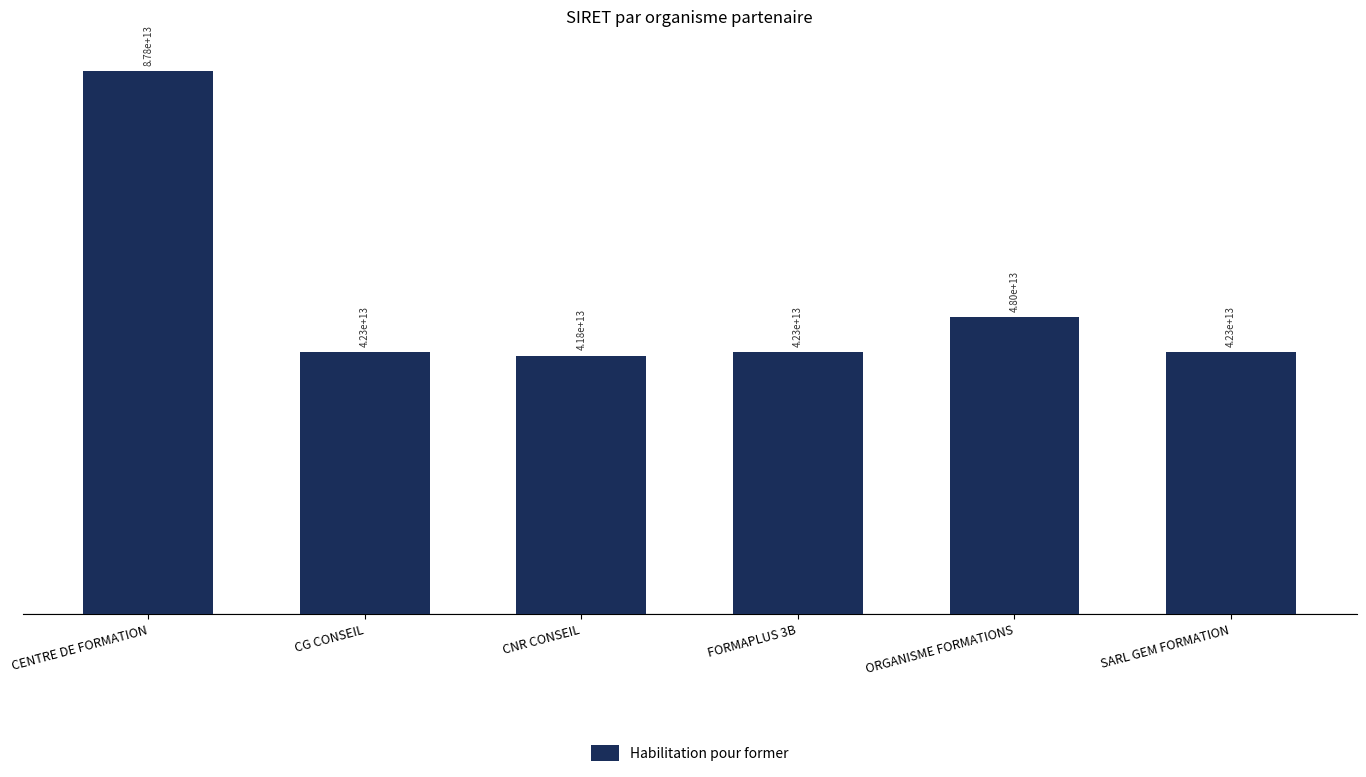

List the labels in order of value, smallest first.

CNR CONSEIL, CG CONSEIL, FORMAPLUS 3B, SARL GEM FORMATION, ORGANISME FORMATIONS, CENTRE DE FORMATION